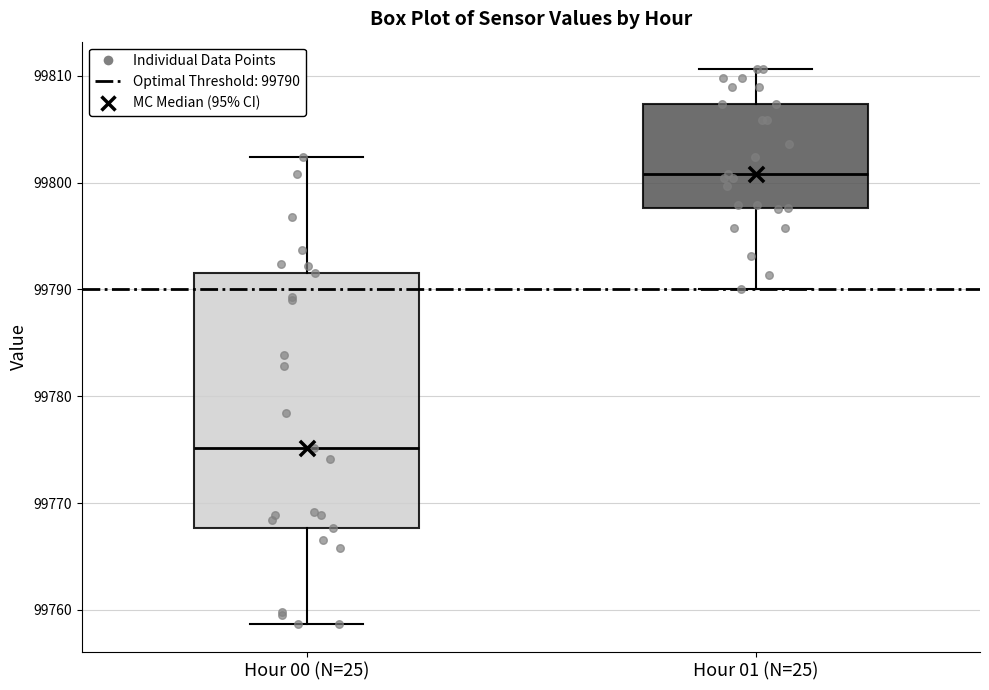

Reading left to right, transcribe this box plot: for each box, give where its median line is, the range the box spans, and where its two whiskers end, as read against the y-axis. The values are not printed on the chart, so give them approximately, as read against the axis.

Hour 00 (N=25): median 99775, box 99768 to 99792, whiskers 99759 to 99802
Hour 01 (N=25): median 99801, box 99798 to 99807, whiskers 99790 to 99811